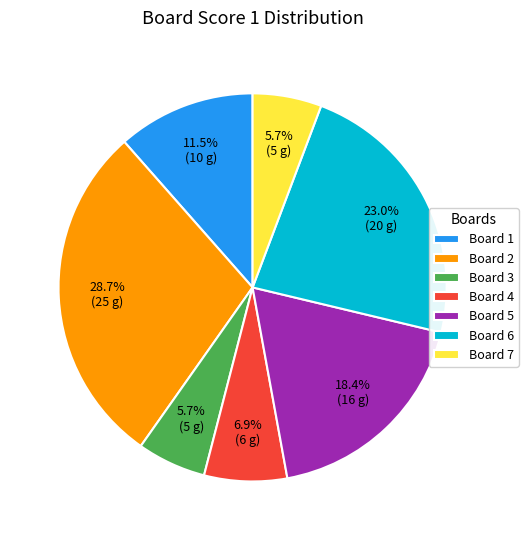

Which slice is the largest?

Board 2